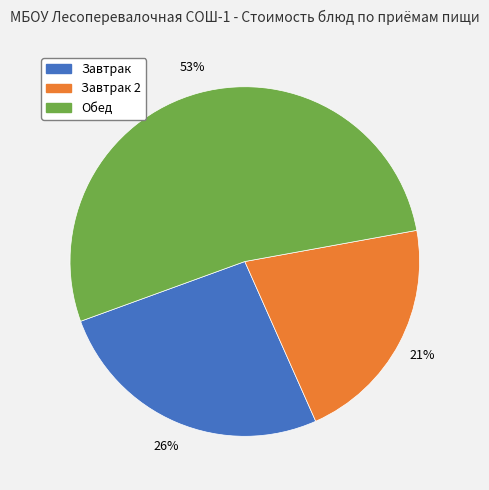

The Завтрак 2 slice represents 31% of the pie. True or false?

False